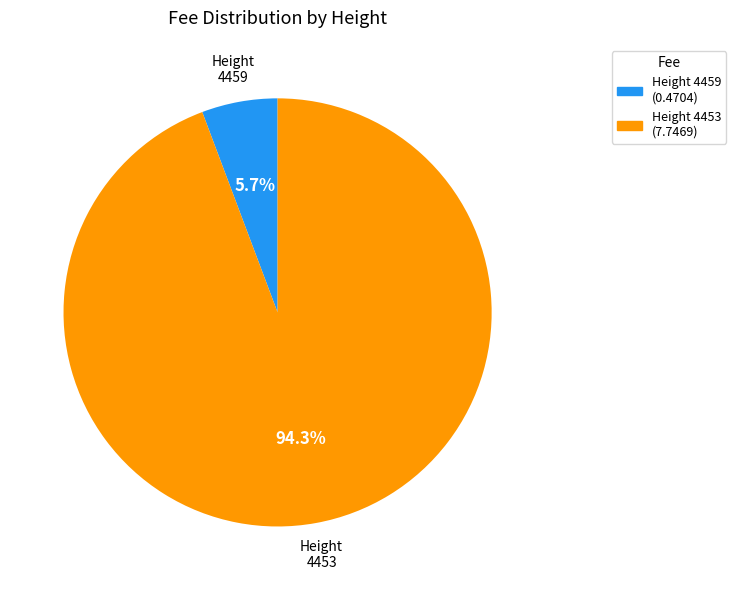

Combined, do Height 4453 and Height 4459 account for over 50%?

Yes